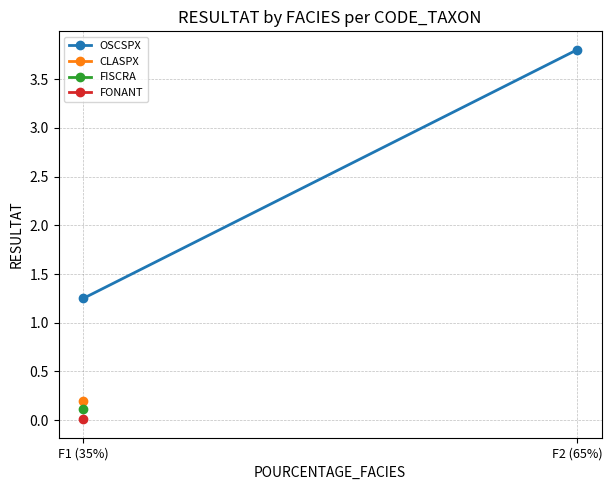

How many lines are shown in the chart?

1